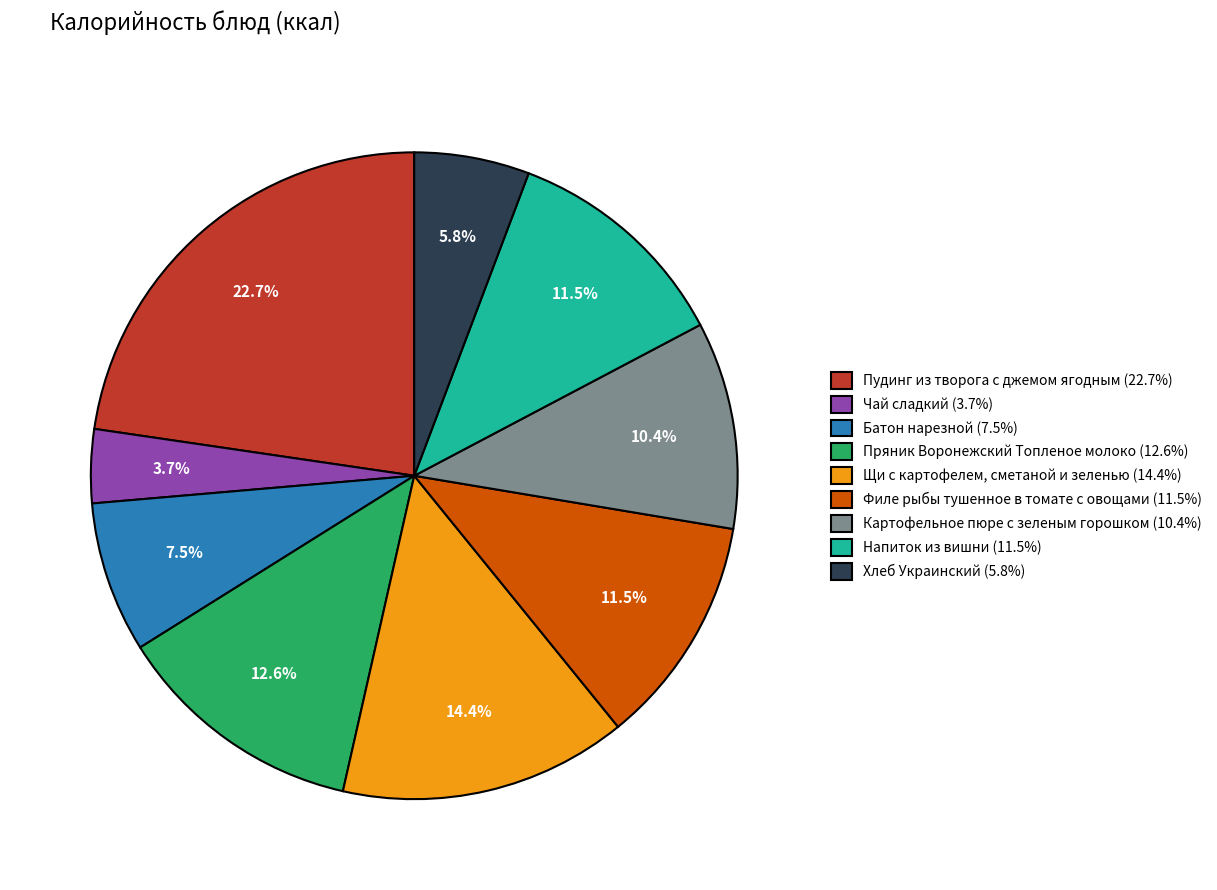

How many slices are in this pie chart?

9